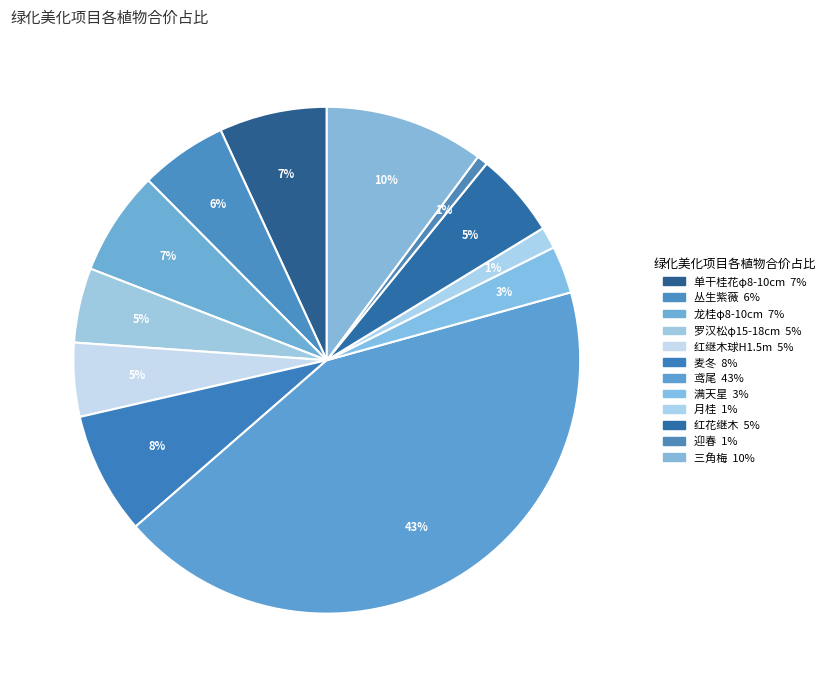

The 红继木球H1.5m slice represents 5% of the pie. True or false?

True